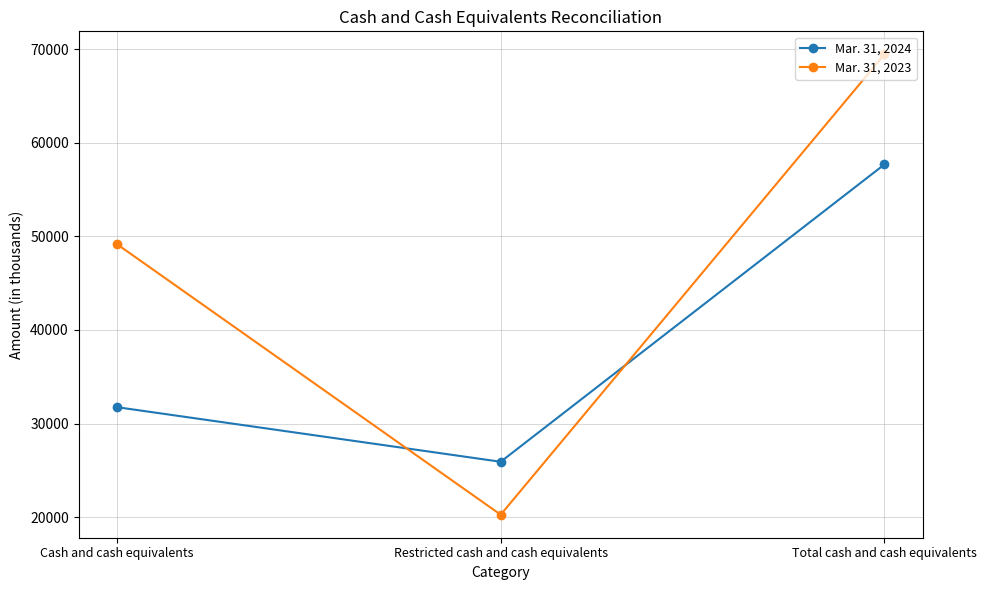

What is the label of the 3rd point from the right?

Cash and cash equivalents